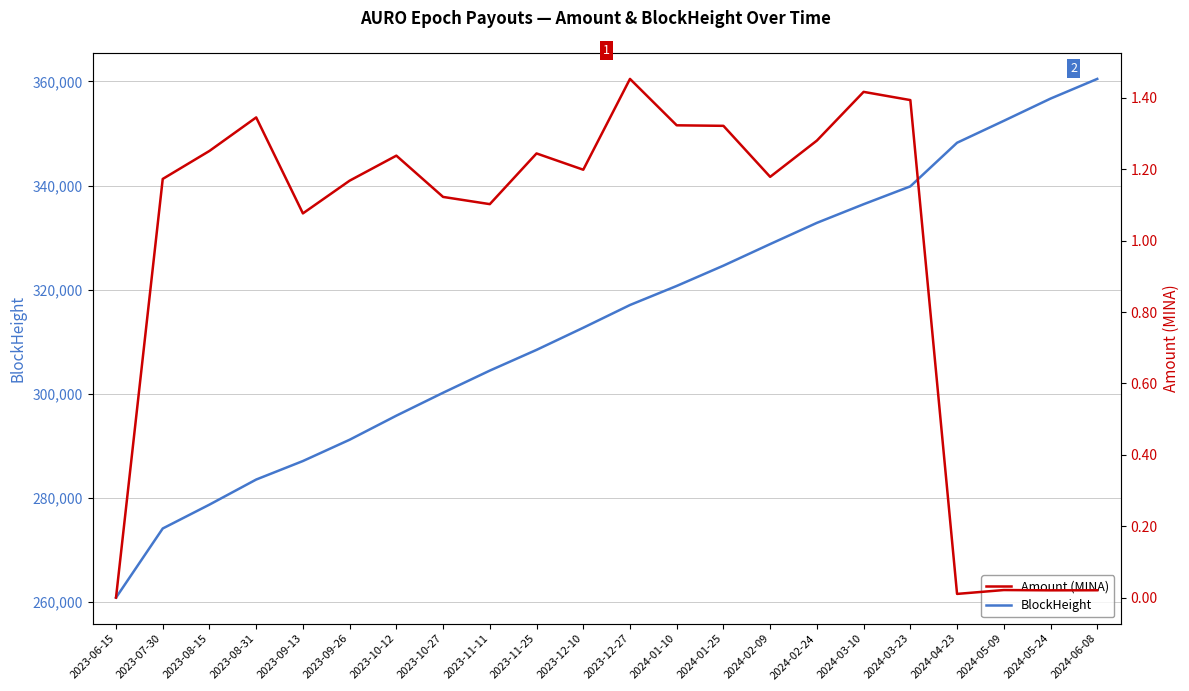

Where is the first local minimum for Amount (MINA)?

2023-09-13